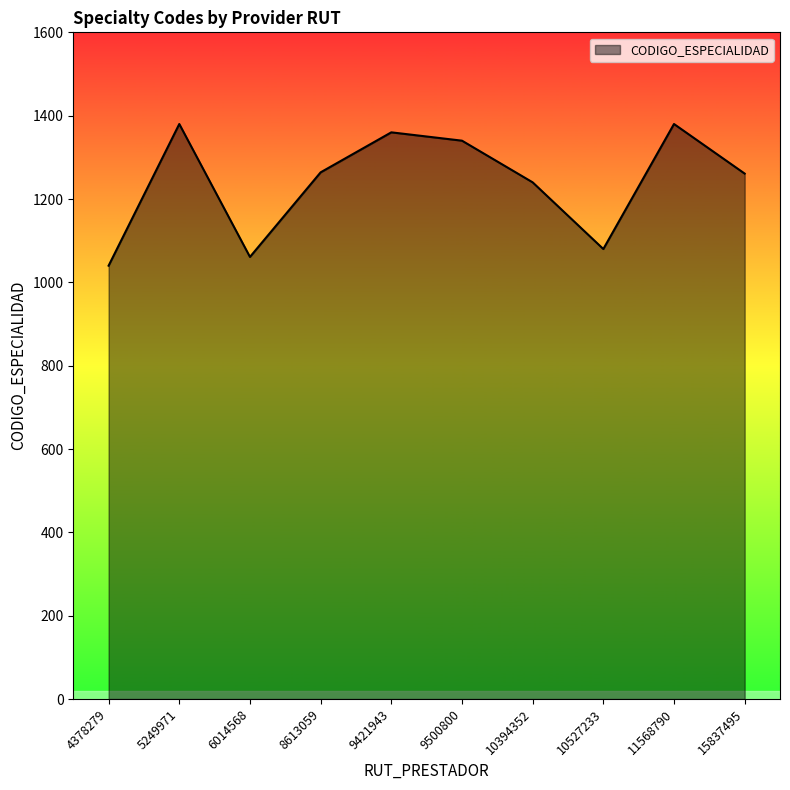

How many interior local valleys (lower than both neighbors) does the data have?

2